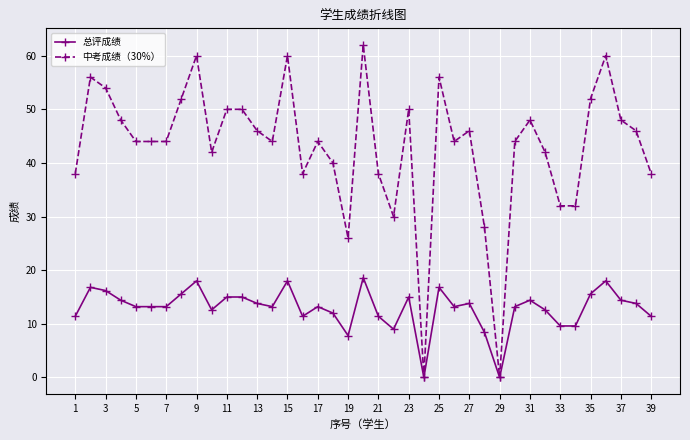

At how many categories does at least one series exceed 2?

37